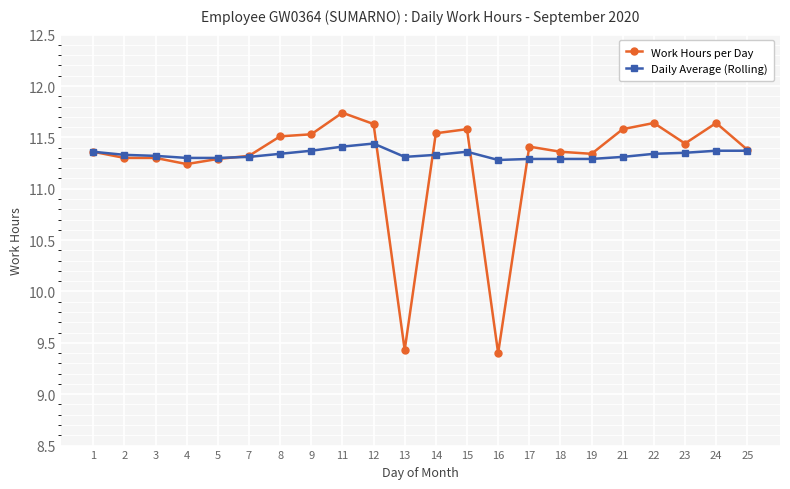

What are all the series names shown in the legend?

Work Hours per Day, Daily Average (Rolling)